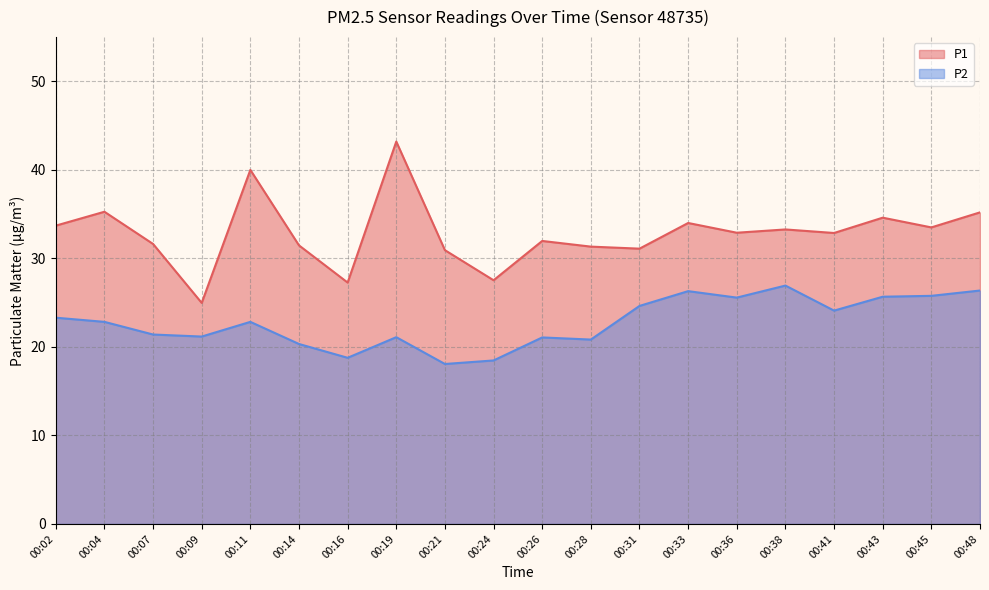

Which series has the largest total across all categories?

P1